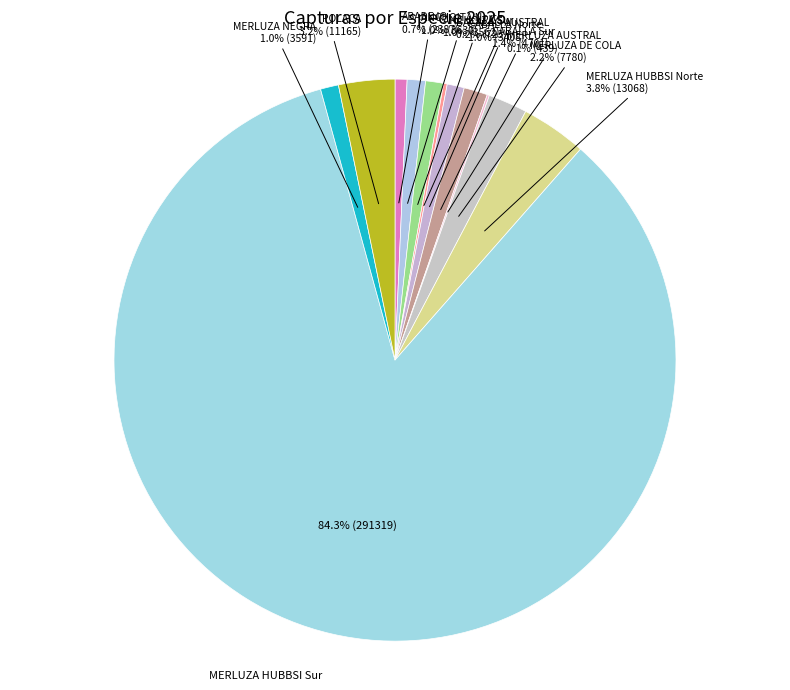

Is there a majority slice in this chart?

Yes